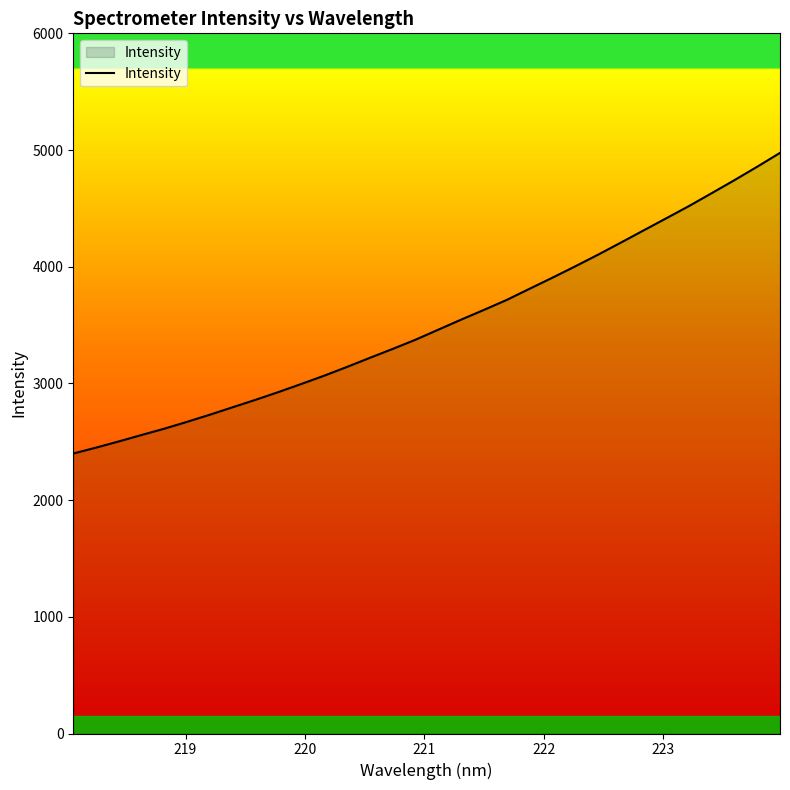

What is the greatest value displayed?

4975.5